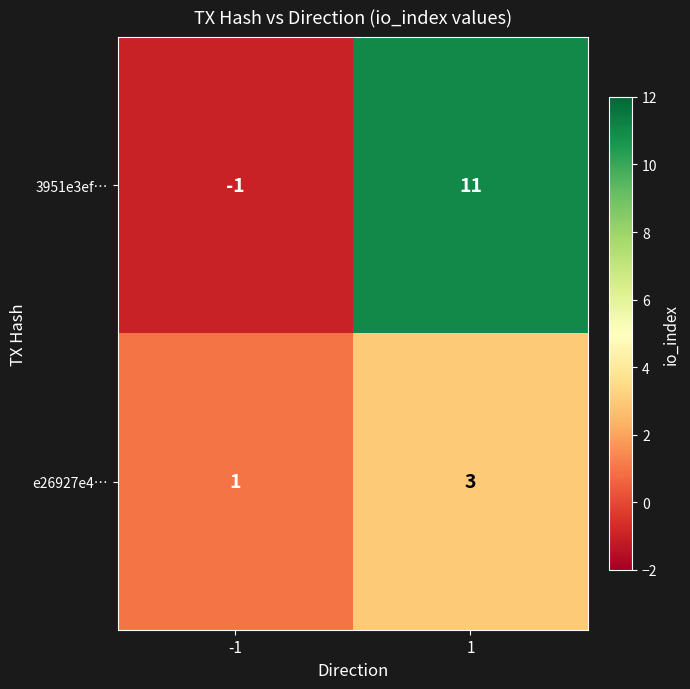

At how many categories does at least one series exceed 10?

1